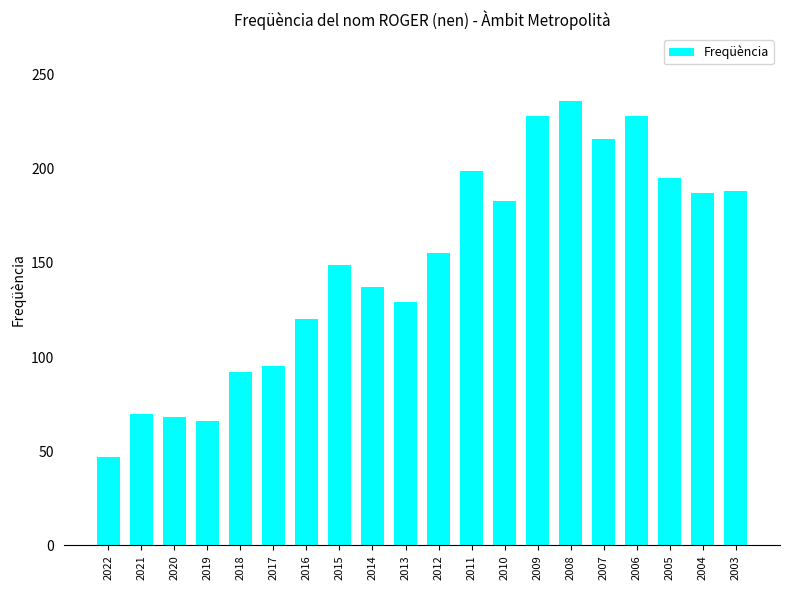

Which has a higher value, 2005 or 2008?

2008